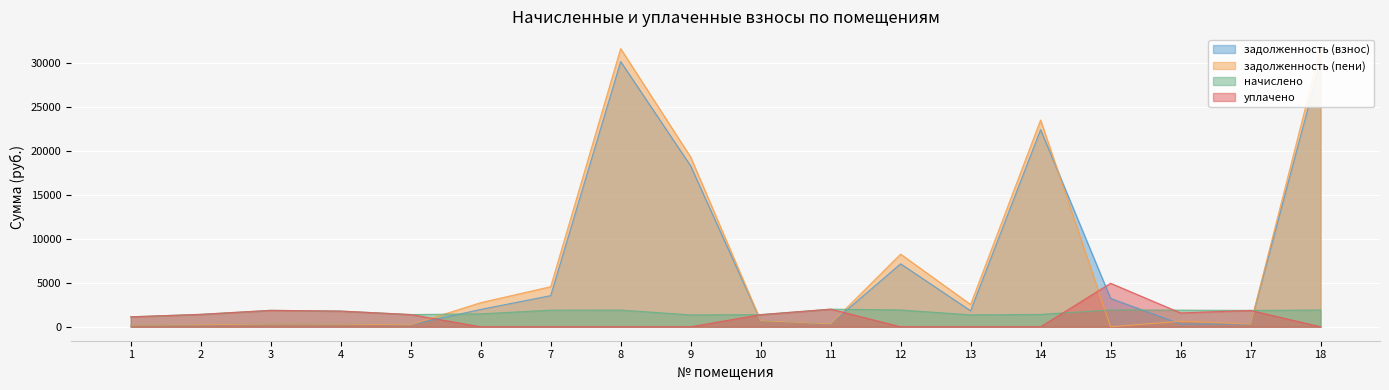

In начислено, how many points are lower than both neighbors (excluding endpoints)?

4